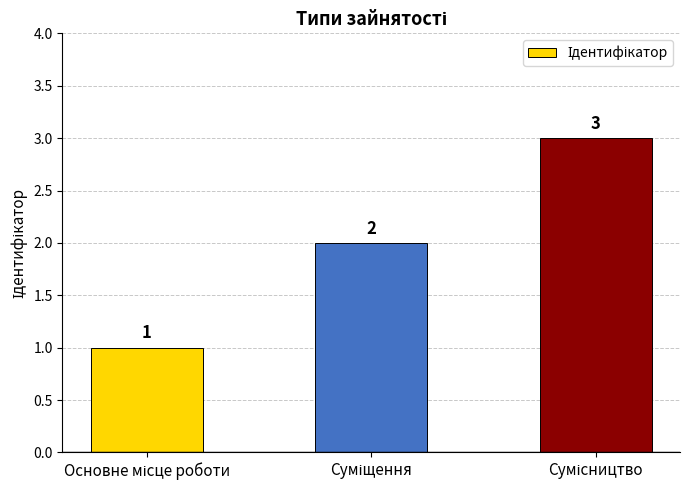

What is the sum of all values?

6